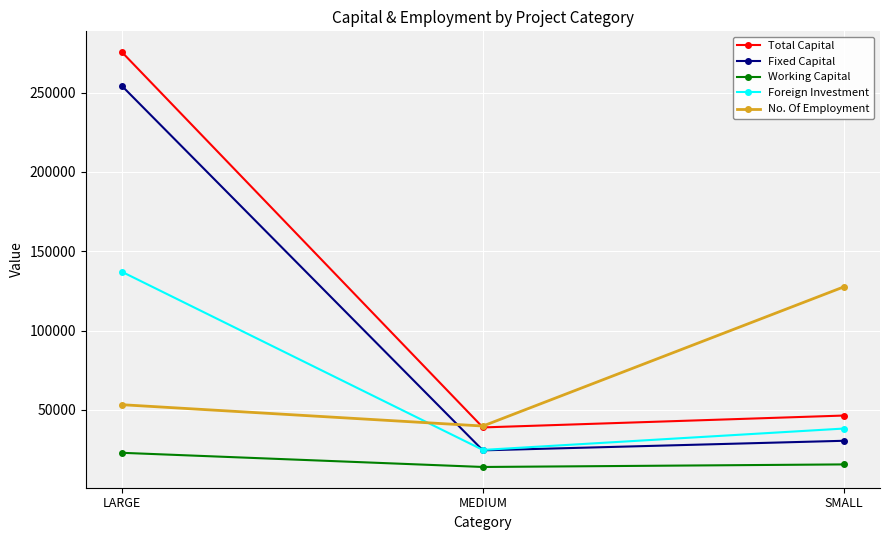

Which category has the highest value in the Fixed Capital series?

LARGE